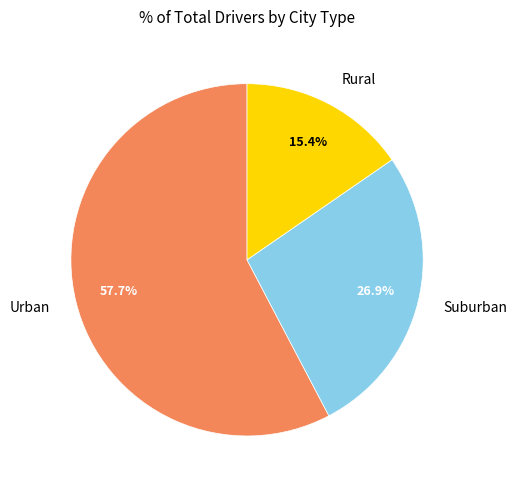

What is the ratio of the value at Rural to the value at Urban?

0.3